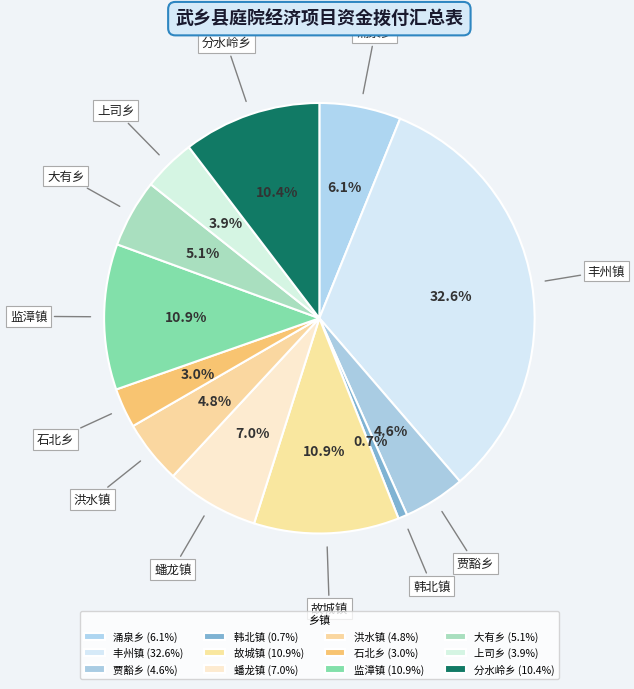

True or false: 石北乡 accounts for 3% of the total.

True